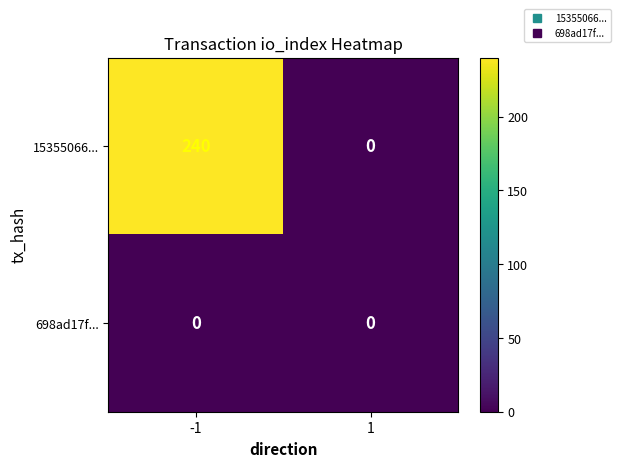

Which series changed the most between -1 and 1?

15355066...